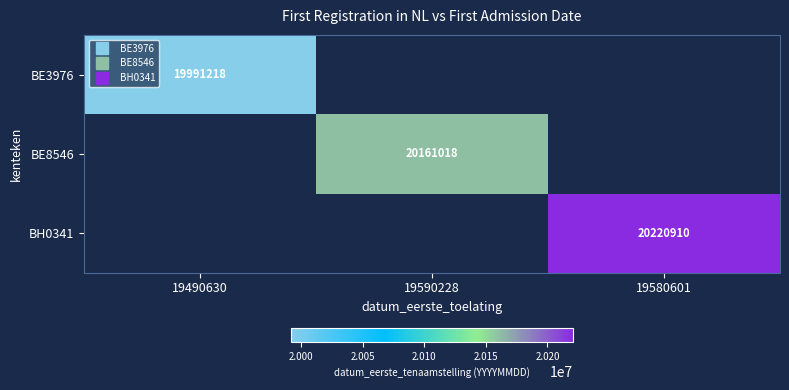

List the series in order of their overall mean, lowest first.

BE3976, BE8546, BH0341